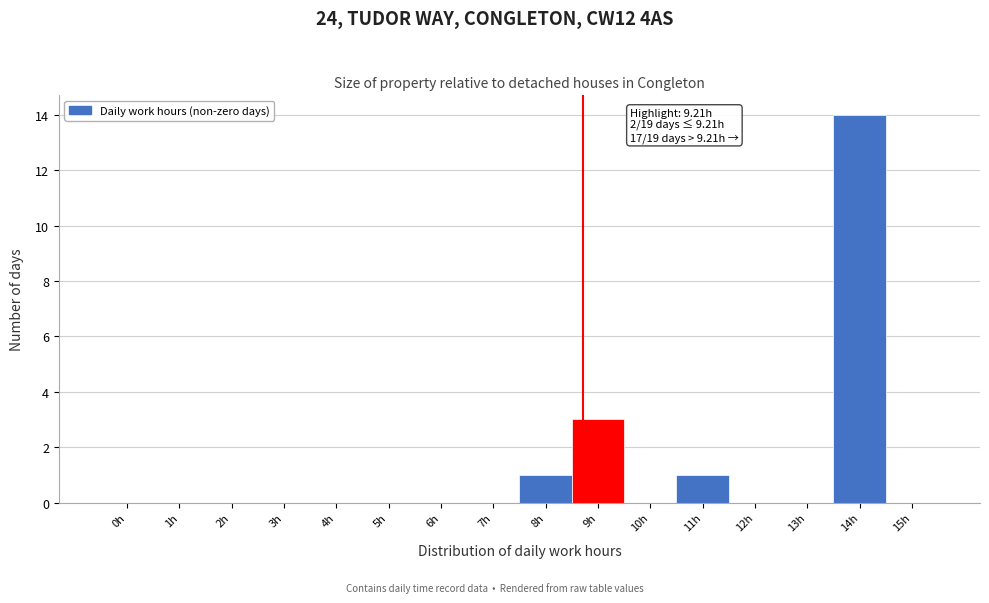

Reading left to right, what are all the values shown in this chart?

0h=0	1h=0	2h=0	3h=0	4h=0	5h=0	6h=0	7h=0	8h=1	9h=3	10h=0	11h=1	12h=0	13h=0	14h=14	15h=0